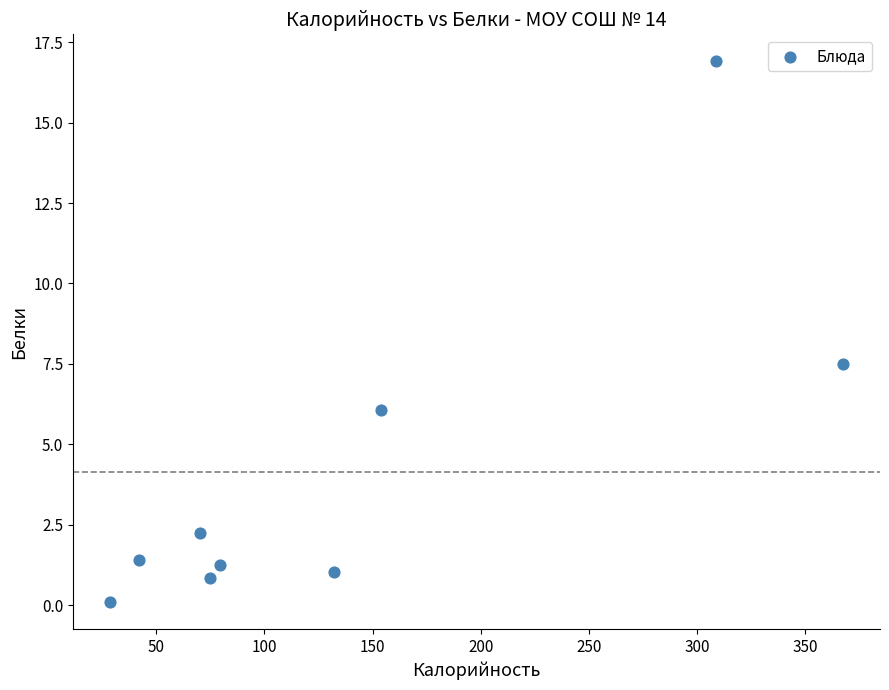

What Y value in the scatter plot is closest to 8?

7.5